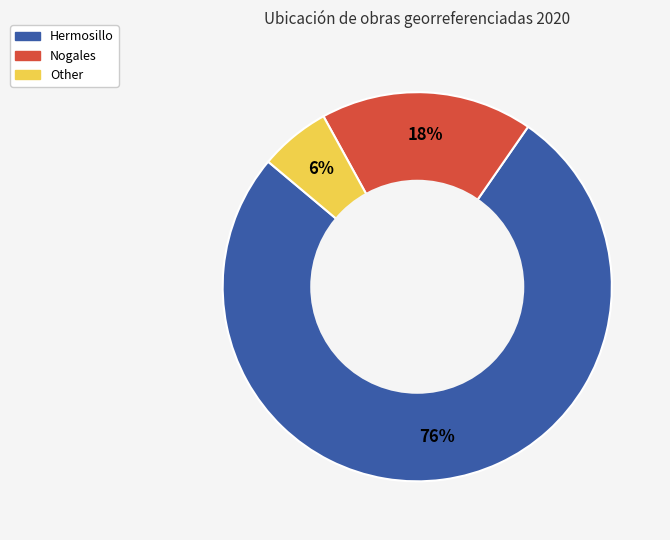

Which has a higher value, Nogales or Hermosillo?

Hermosillo